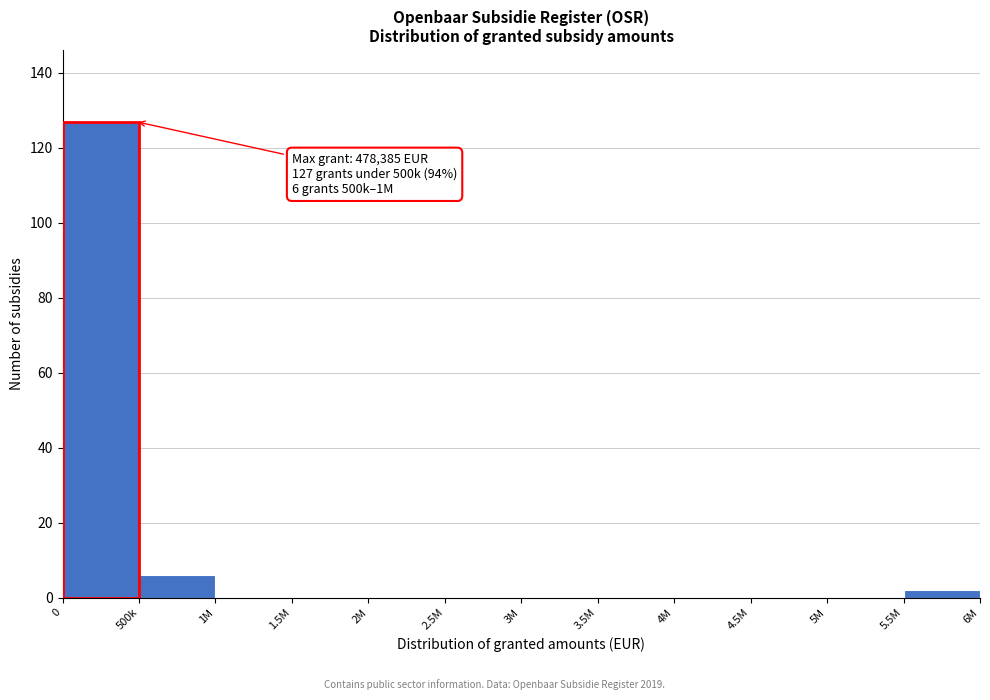

Reading left to right, transcribe all the data shown in this chart.

500k=6	1M=0	1.5M=0	2M=0	2.5M=0	3M=0	3.5M=0	4M=0	4.5M=0	5M=0	5.5M=2